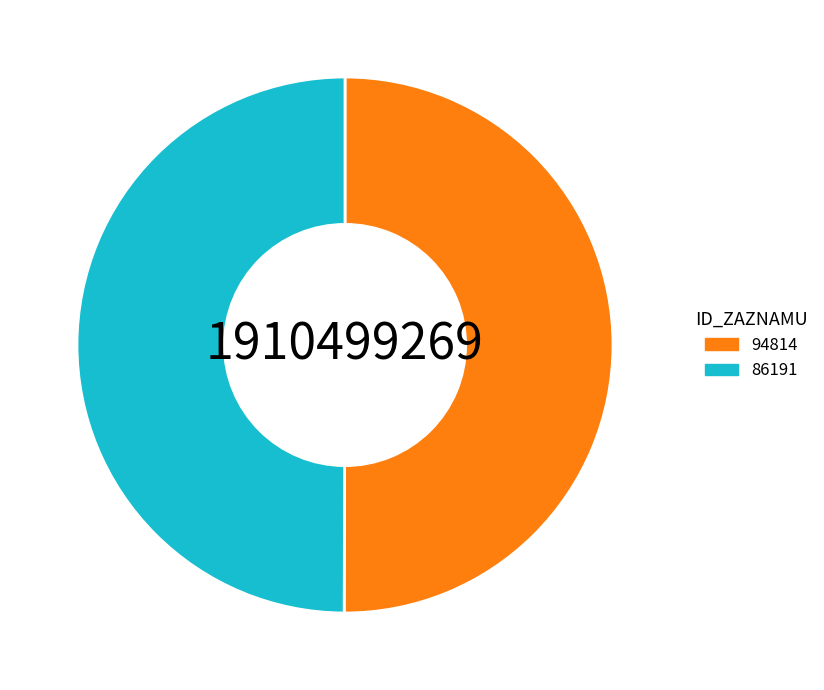

Is the sum of 86191 and 94814 greater than half?

Yes